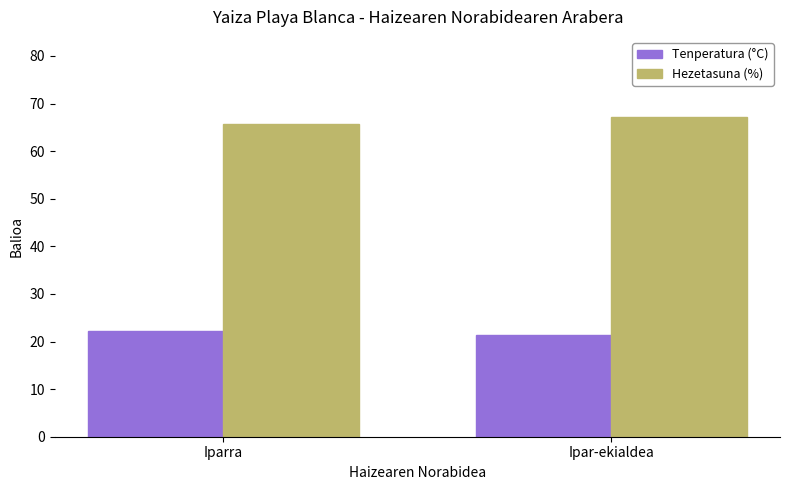

What is the spread (max minus min) of values at Iparra?

43.5